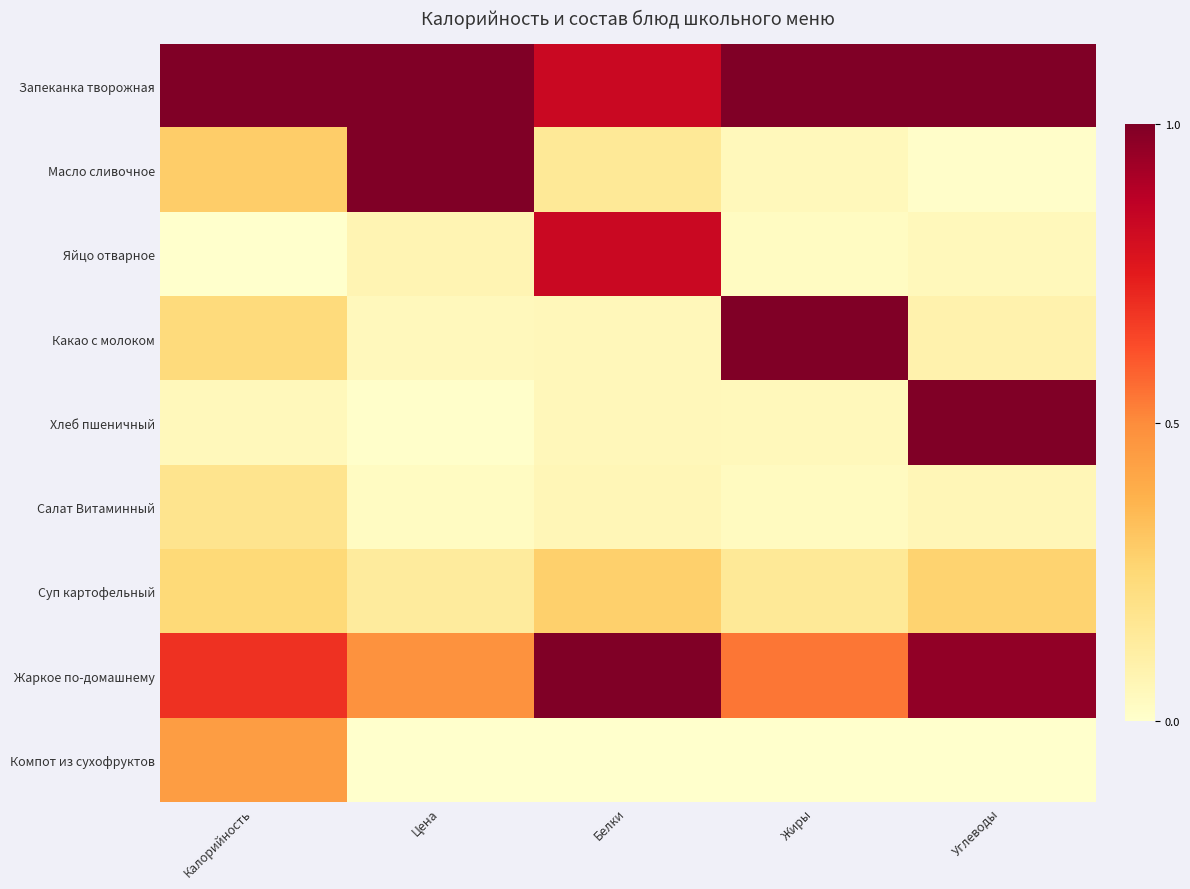

Which has a higher value, Цена or Углеводы?

Цена